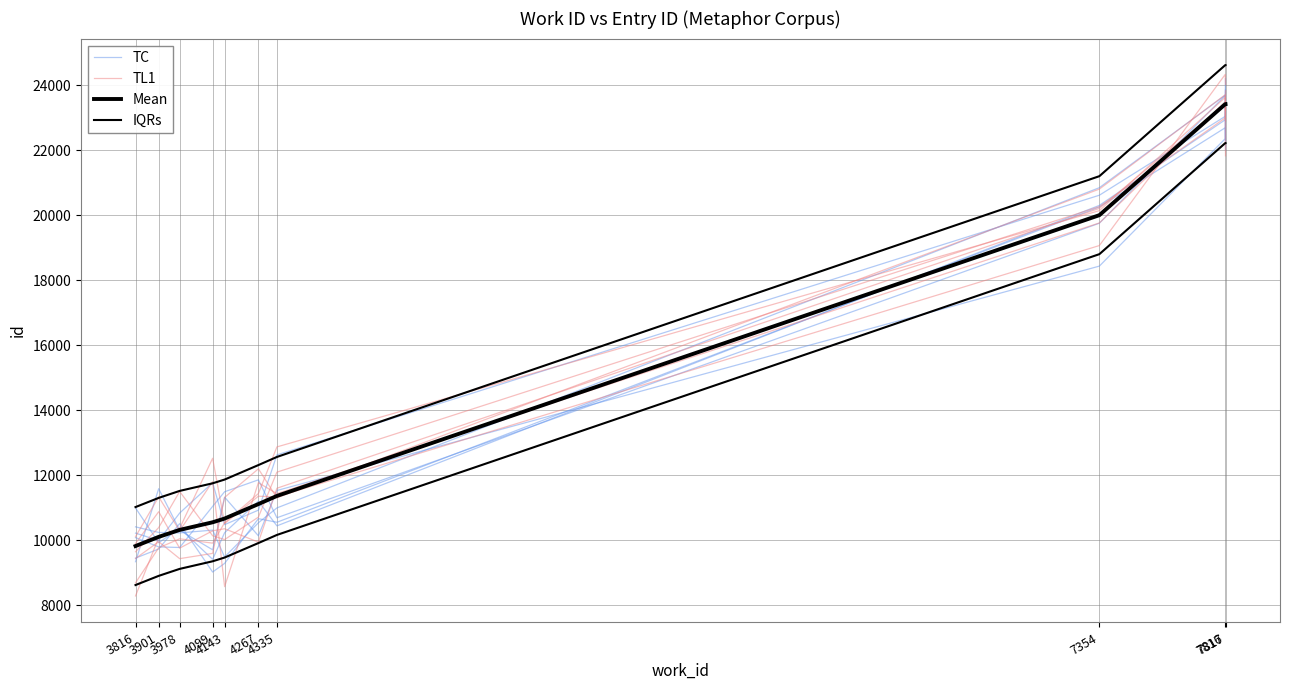

Rank the series by their maximum value, from lowest to highest.

Mean, TL1, TC, IQRs